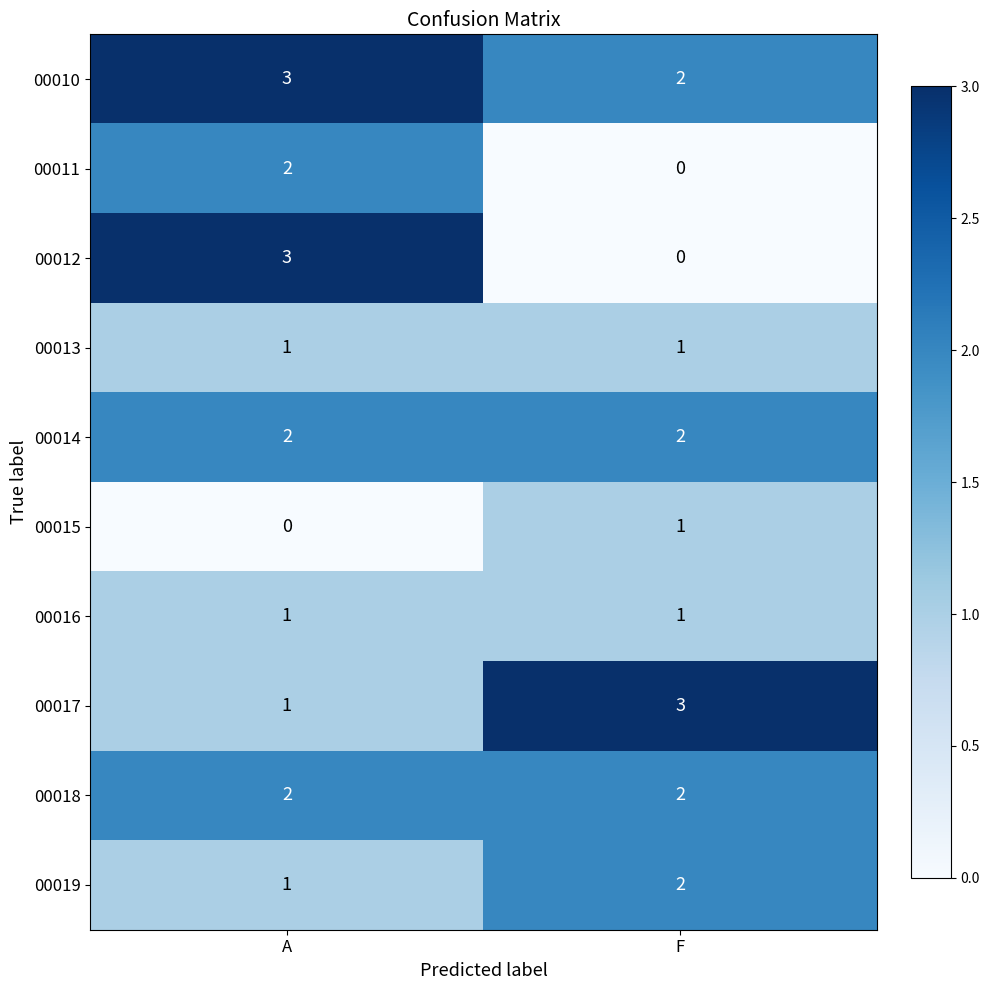

Which series has the largest total across all categories?

00010